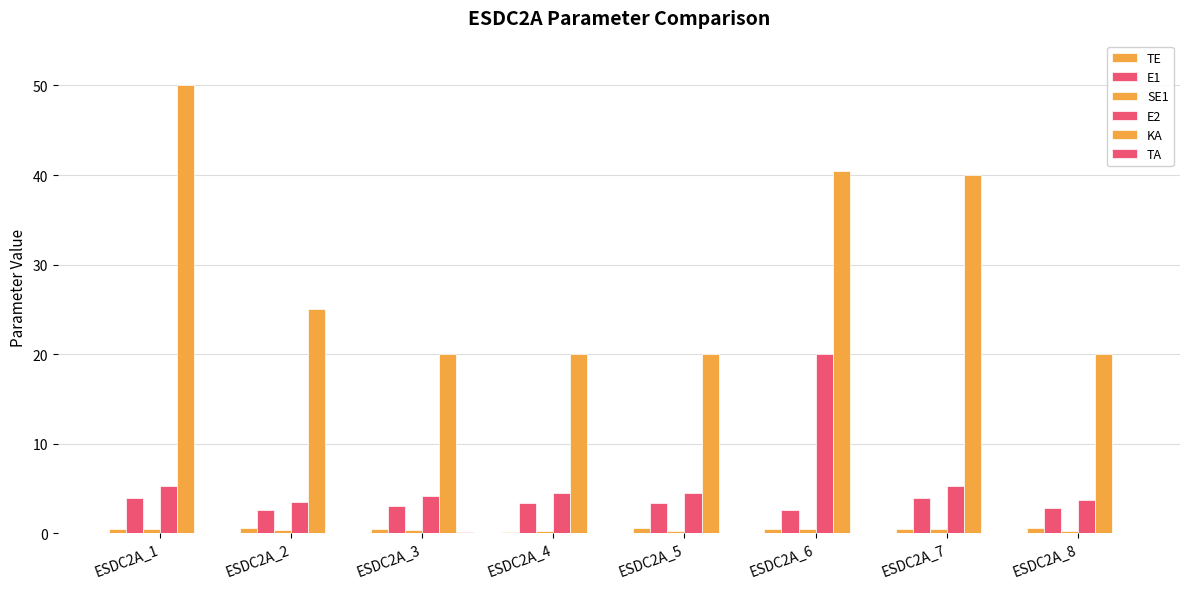

Rank the series at ESDC2A_7 from highest to lowest value.

KA, E2, E1, TE, SE1, TA